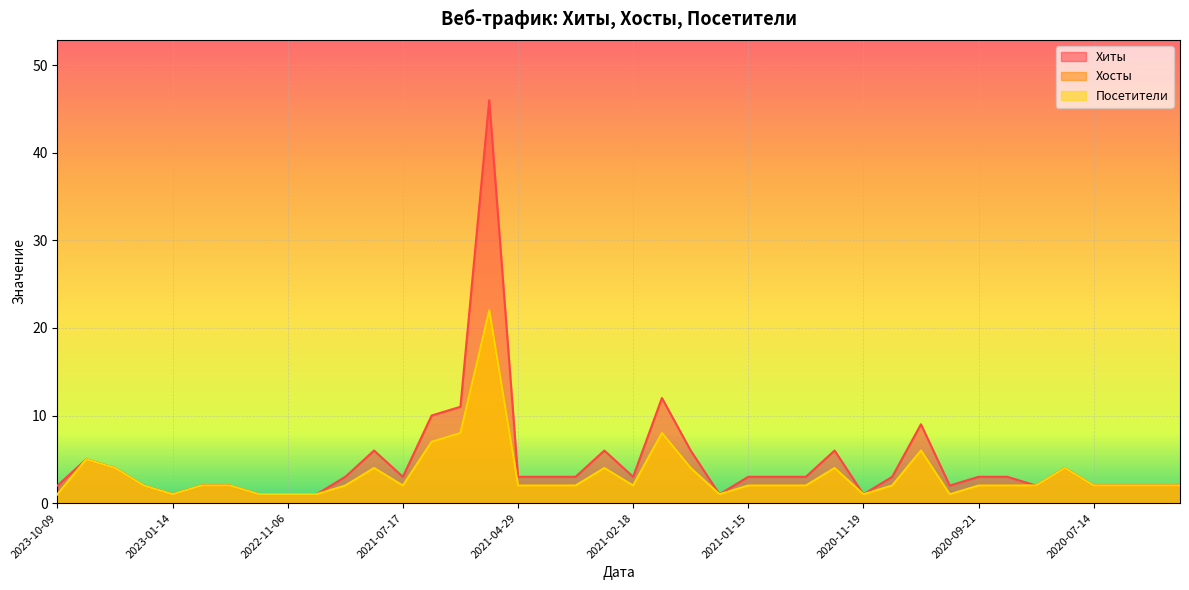

Which series has the widest spread of values?

Хиты